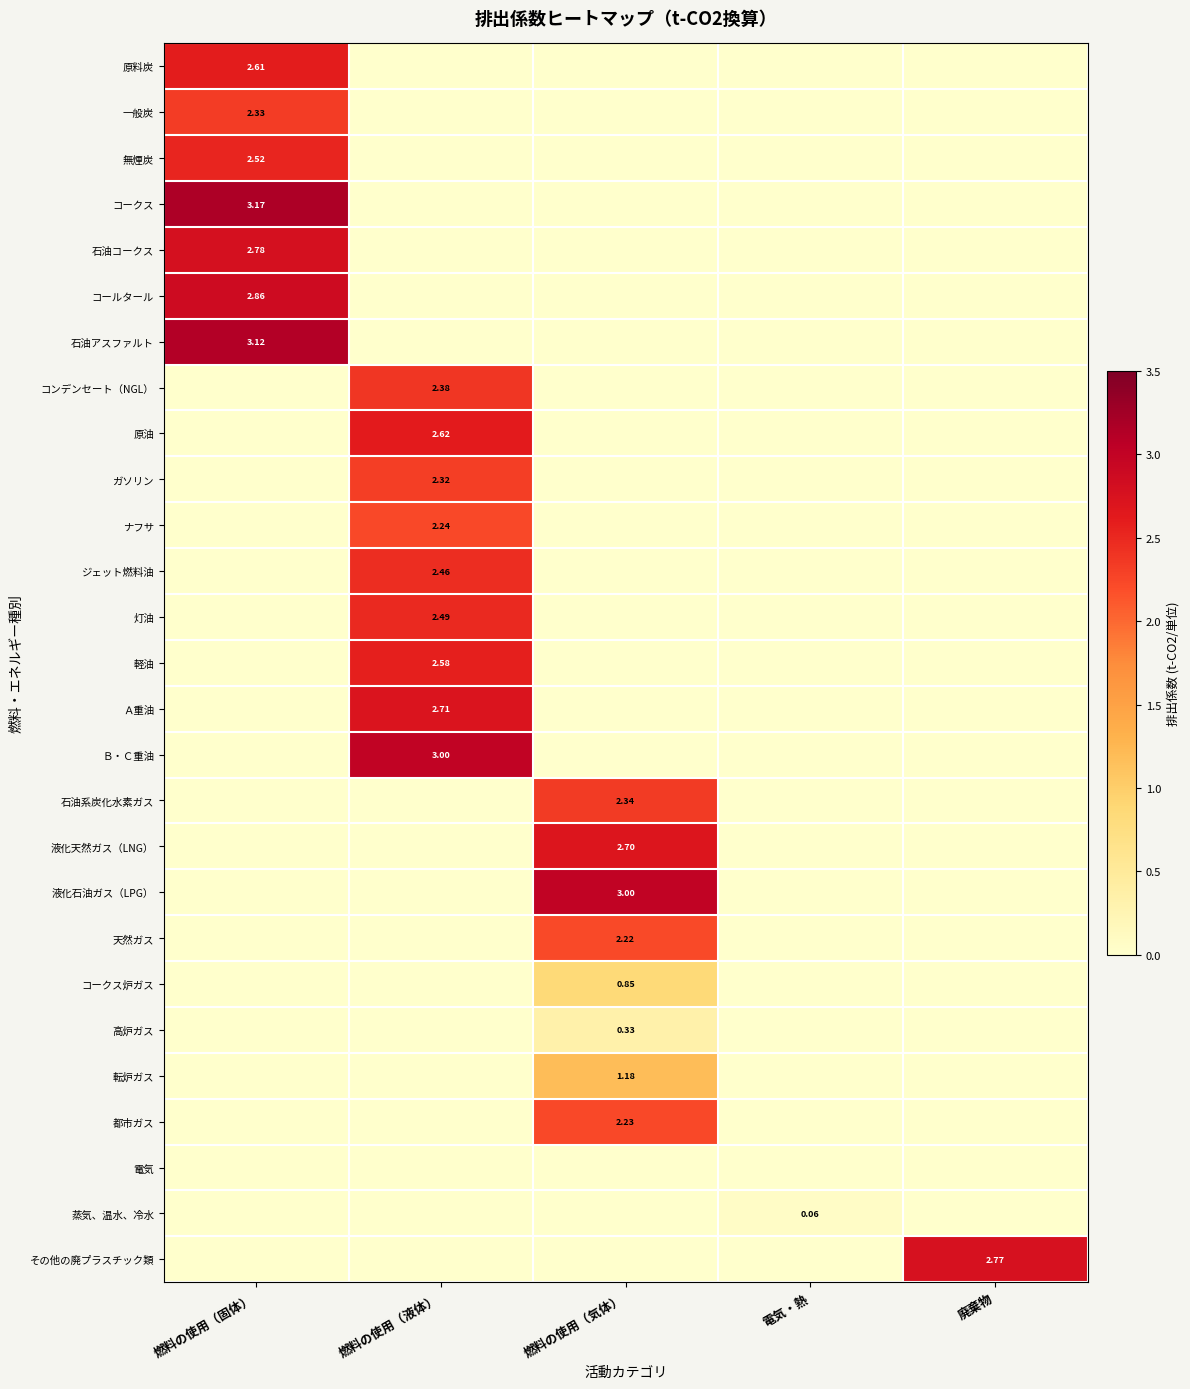

At how many categories does at least one series exceed 0?

5